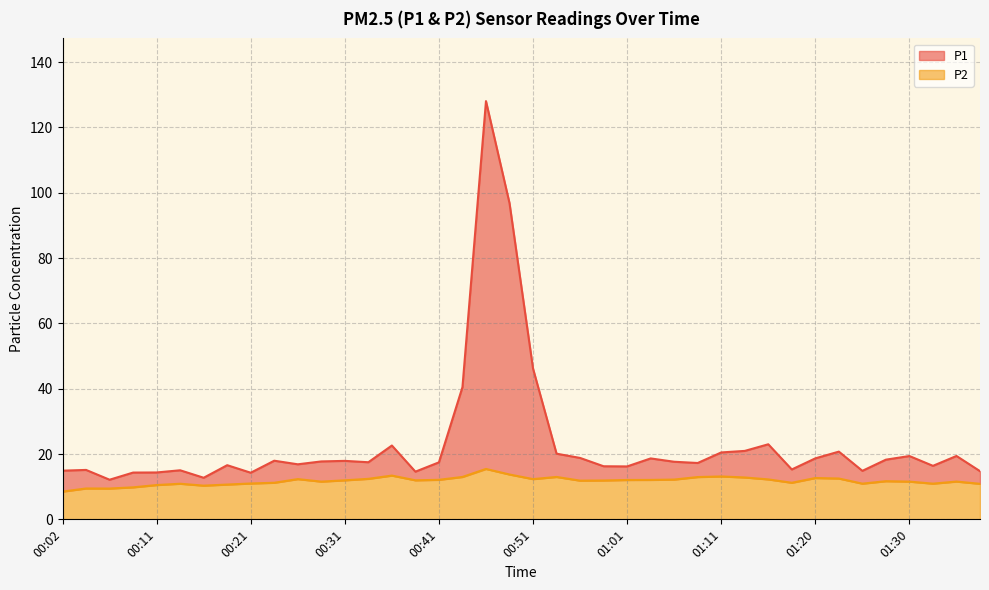

How many lines are shown in the chart?

2